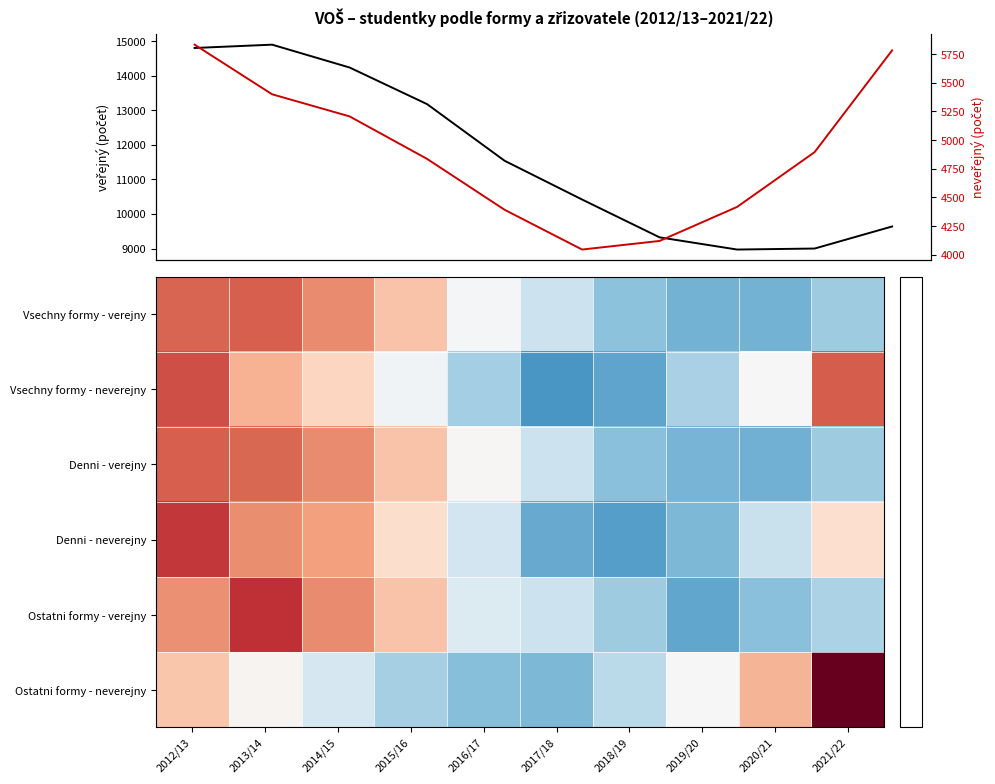

Is it true that Denni - neverejny equals 0.6 at 2015/16?

False